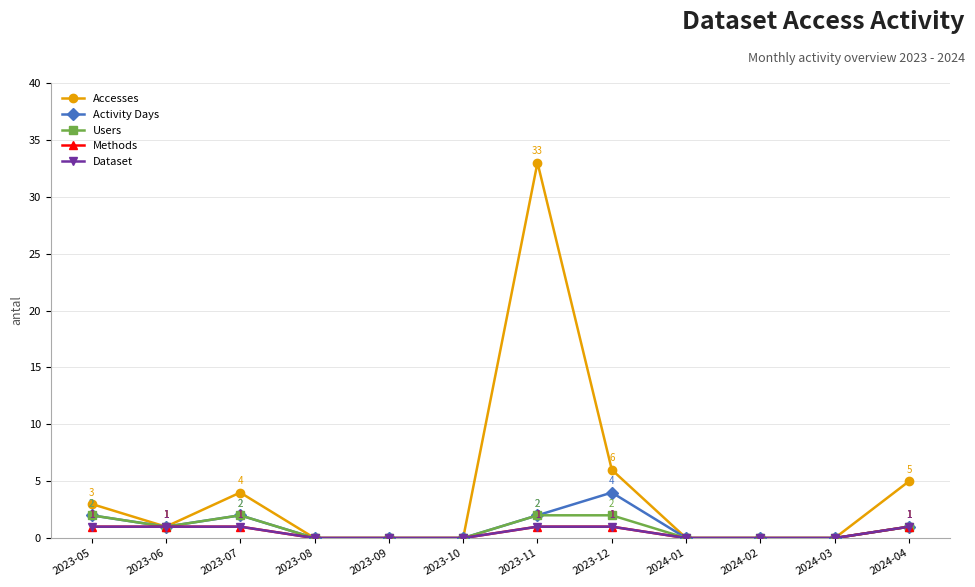

True or false: Methods has a value of 0 at 2023-09.

True